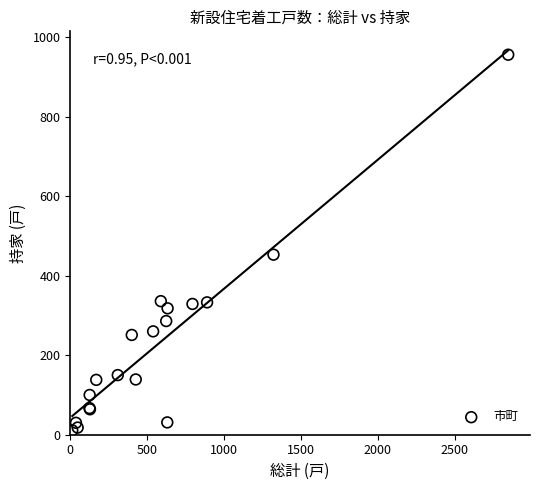

What Y value in the scatter plot is closest to 483?

453